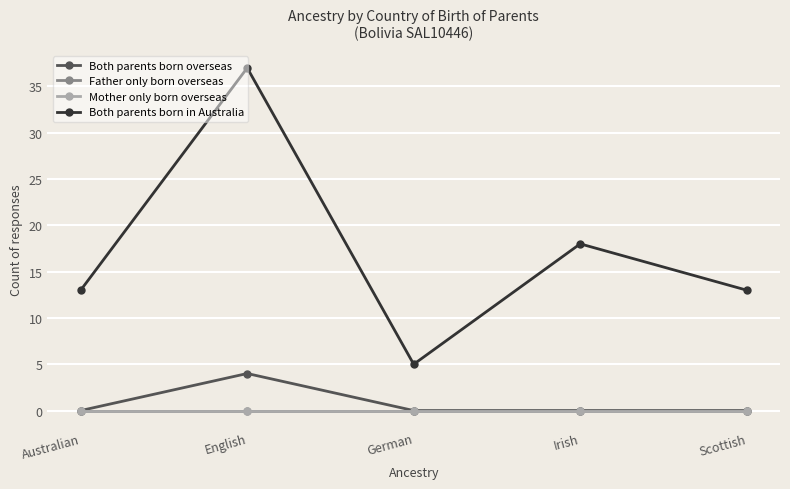

Is this an area chart (filled region under the line)?

No